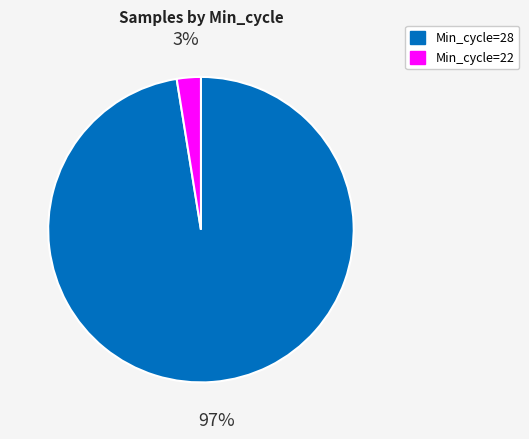

What is the smallest slice in the pie chart?

Min_cycle=22